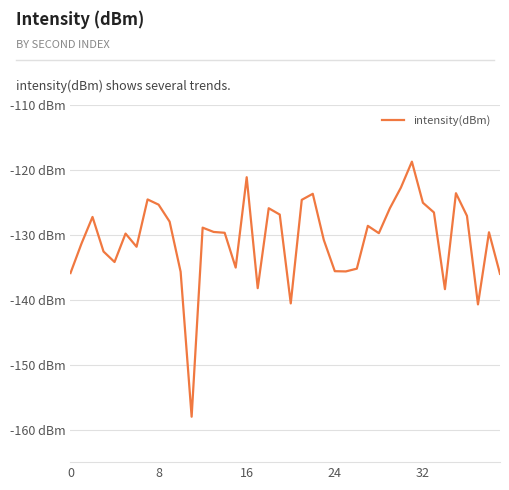

True or false: the data has more than 0 interior local peaks.

True